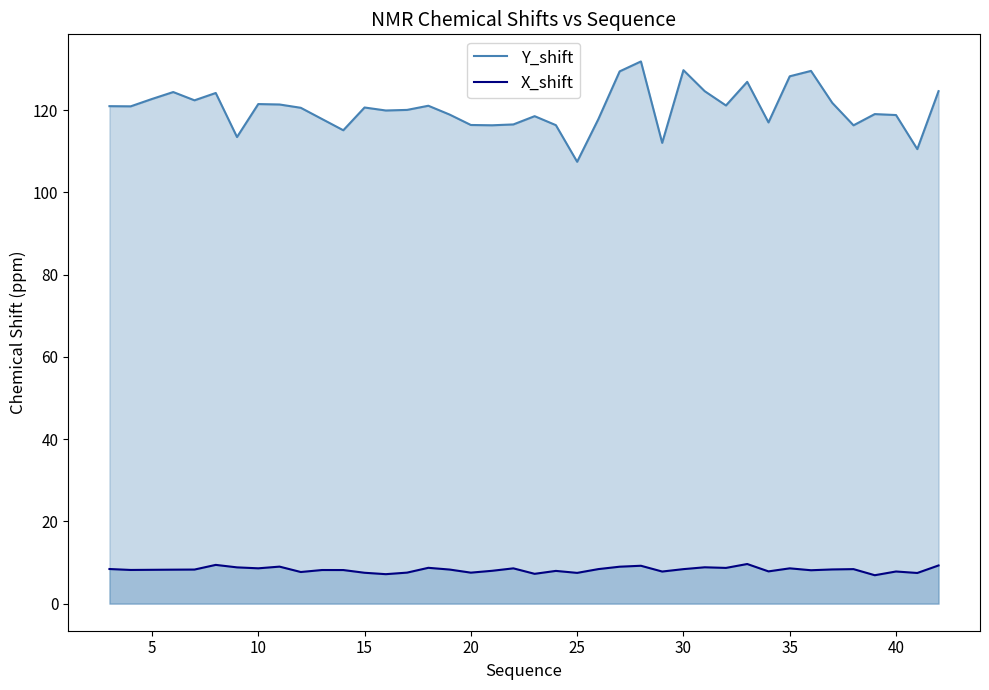

True or false: Y_shift and X_shift cross at least once.

False